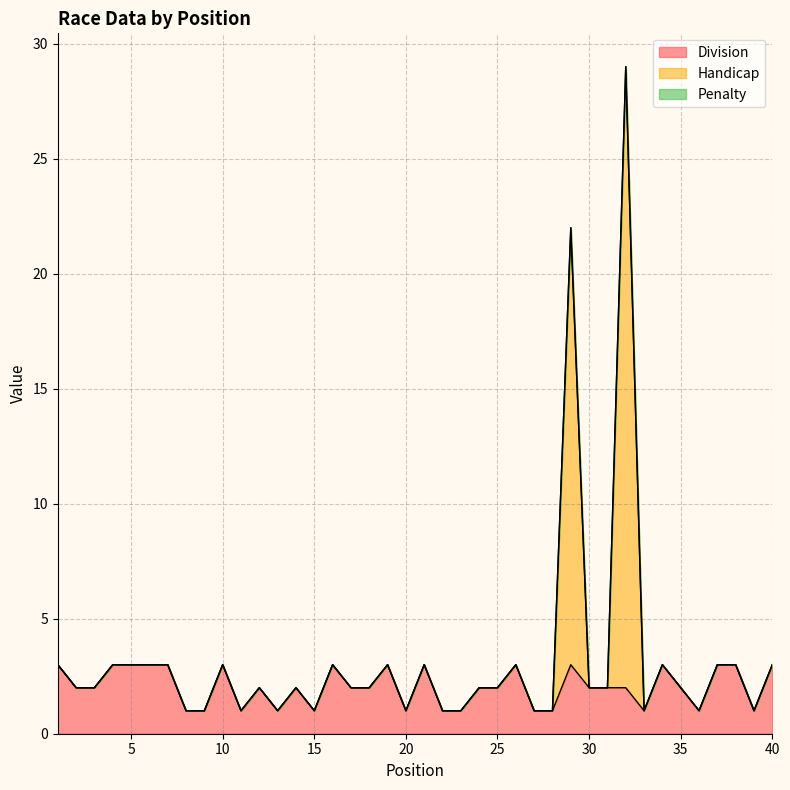

Is it true that Handicap equals 2 at 11?

False